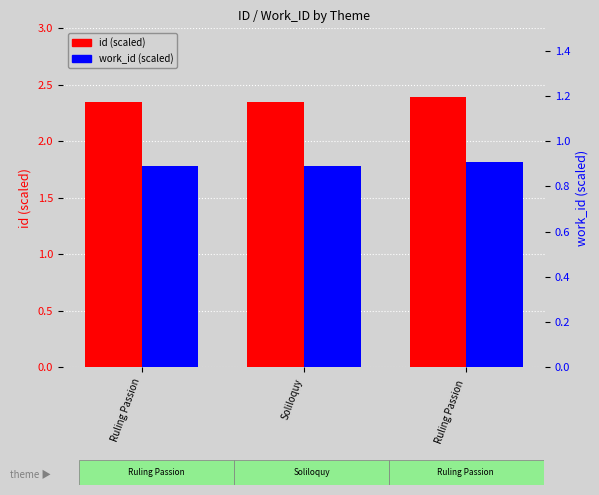

At which category is the sum across all series the highest?

Ruling Passion 